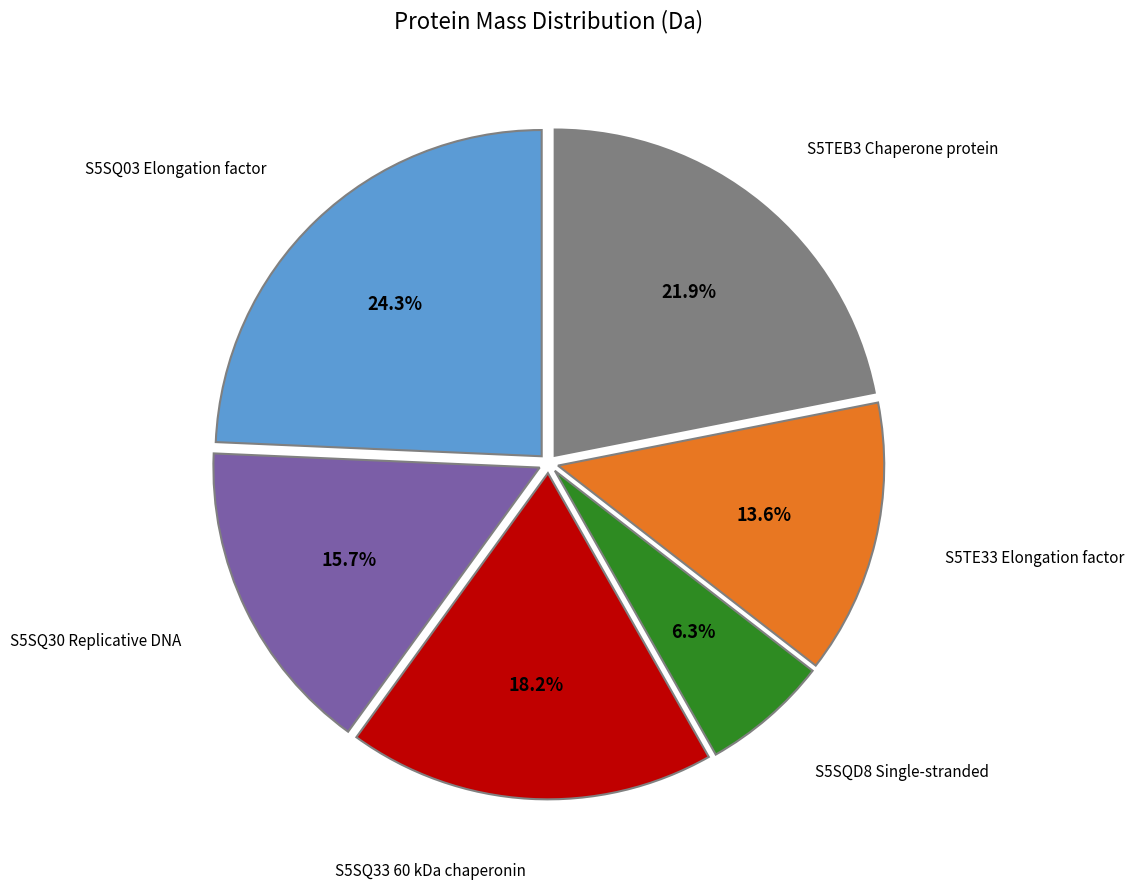

Count the number of slices in the pie.

6